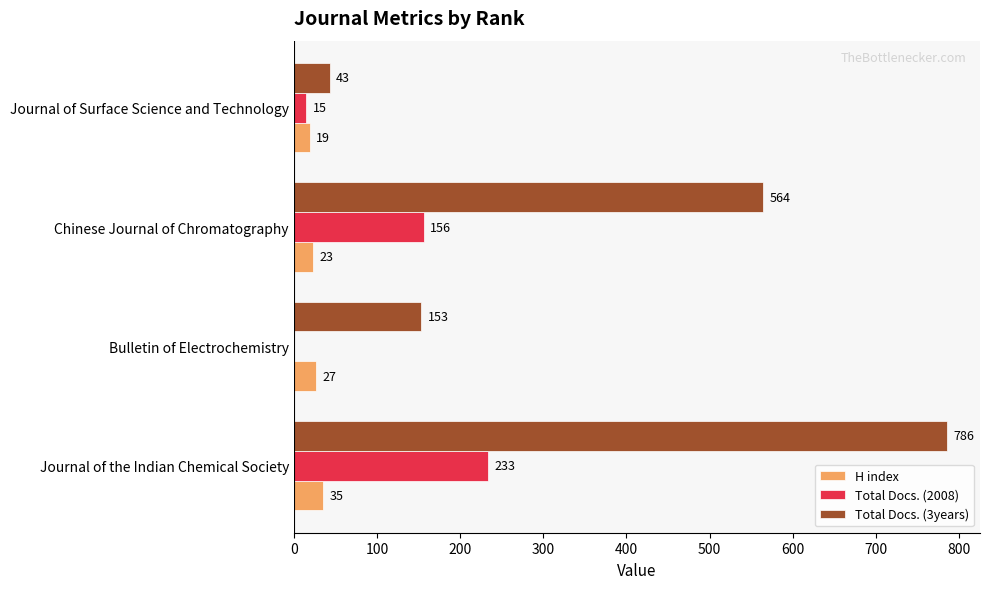

What is the sum of all Total Docs. (3years) values?

1546